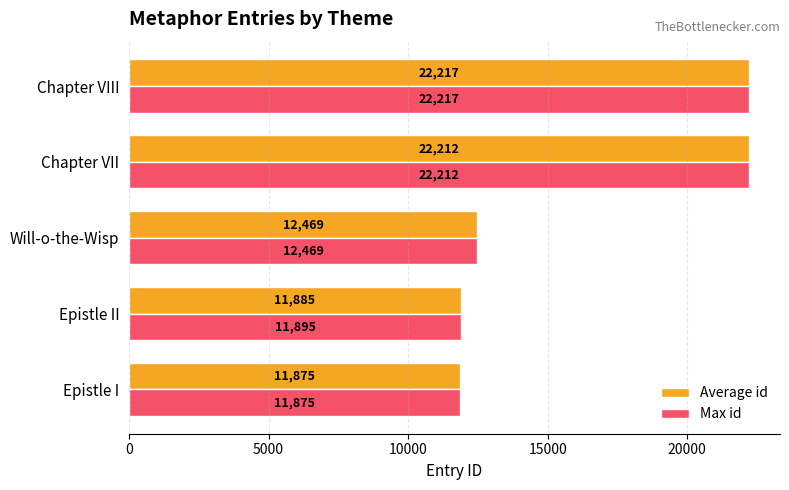

What is the average value of the Max id series?

16134